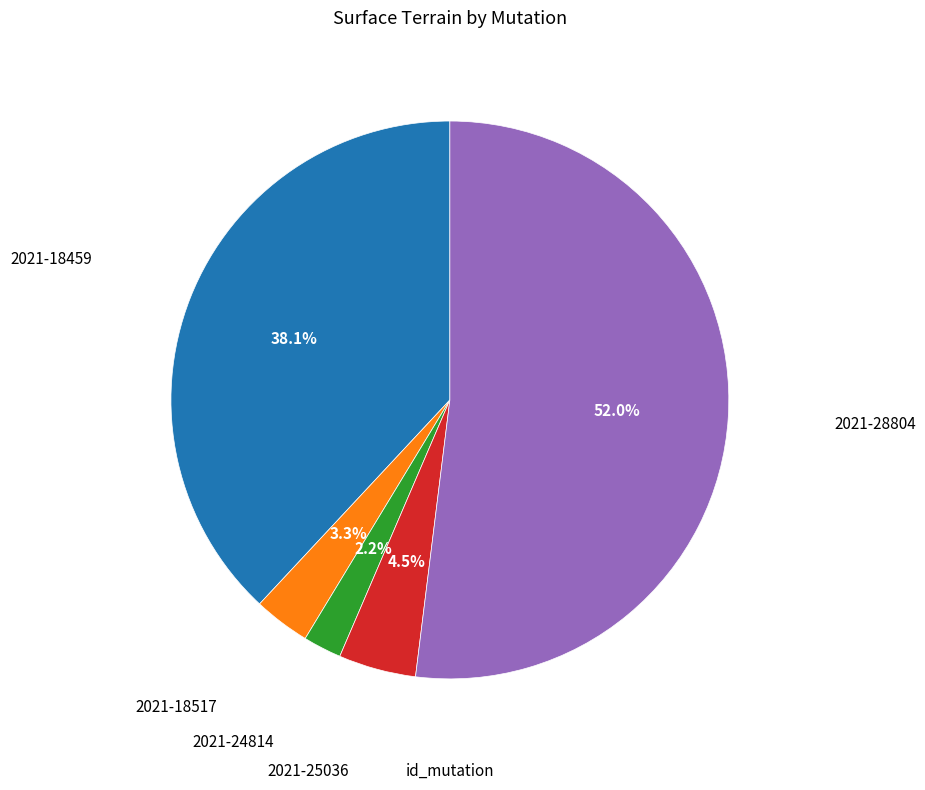

How many segments does this pie chart have?

5